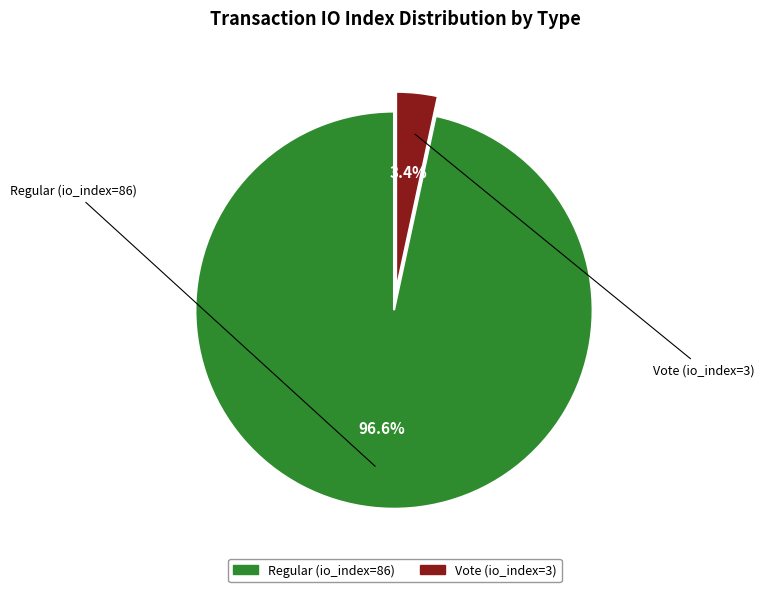

What percentage is the Regular (io_index=86) slice, to the nearest percent?

97%